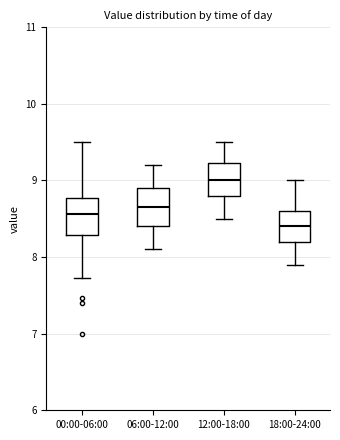

Which box's median line is the highest?

12:00-18:00